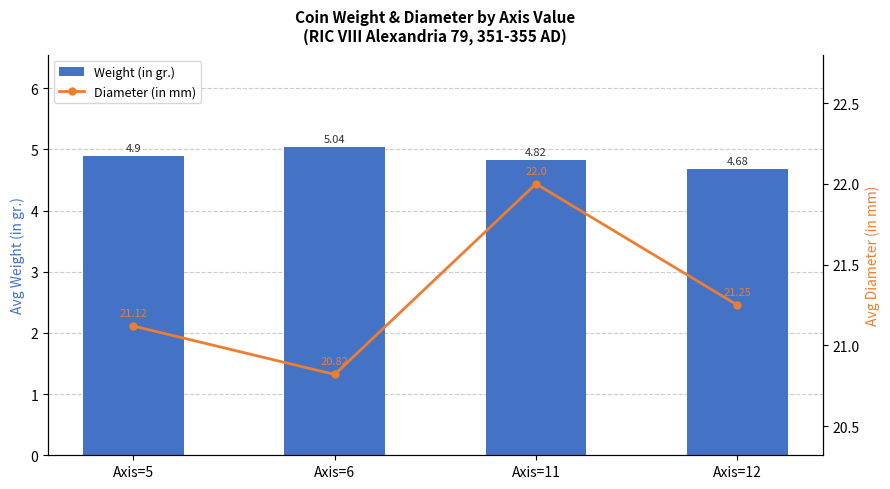

What are all the series names shown in the legend?

Weight (in gr.), Diameter (in mm)